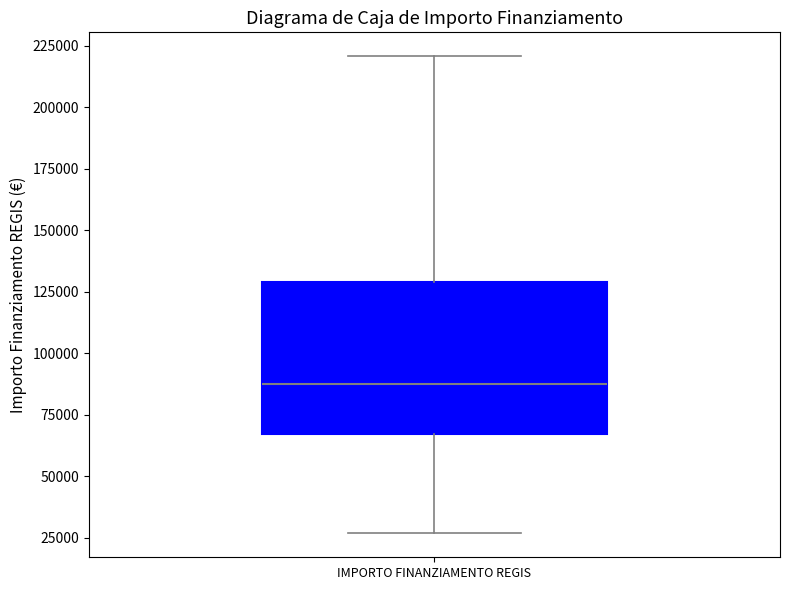

Transcribe this box plot: give where the median line is, the range the box spans, and where the two whiskers end, as read against the y-axis. The values are not printed on the chart, so give them approximately, as read against the axis.

median 85000, box 65000 to 130000, whiskers 25000 to 220000